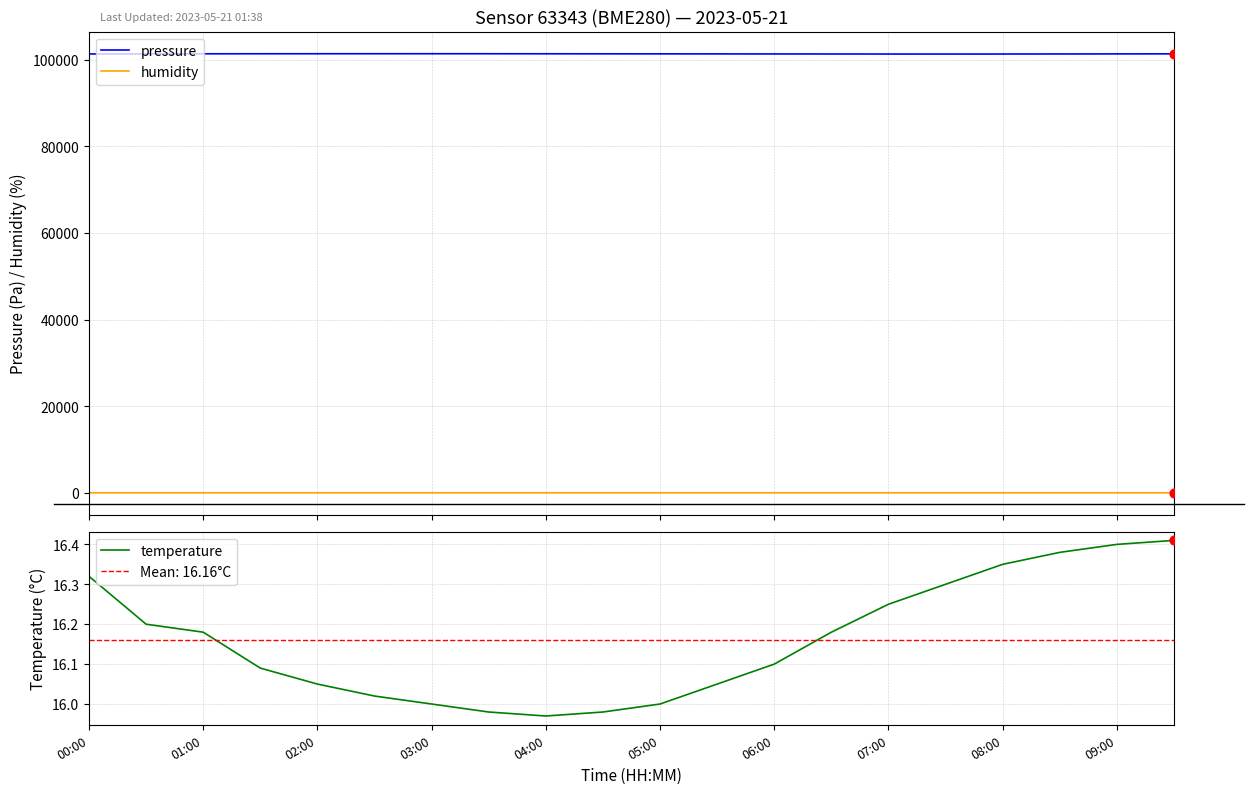

What are all the series names shown in the legend?

pressure, humidity, temperature